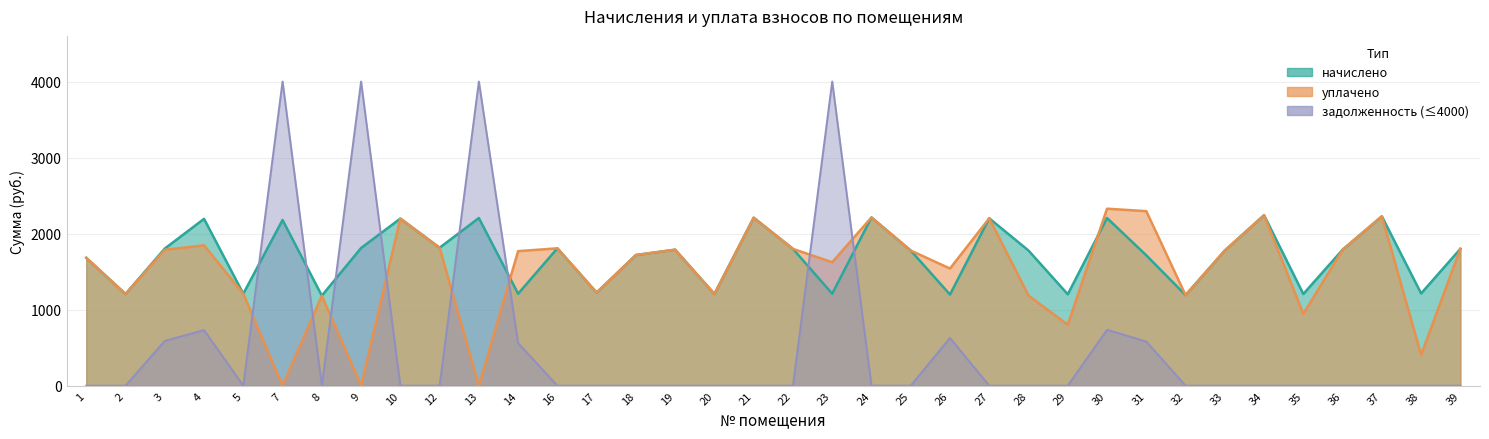

The начислено series shows 1802.9 at 3. True or false?

True